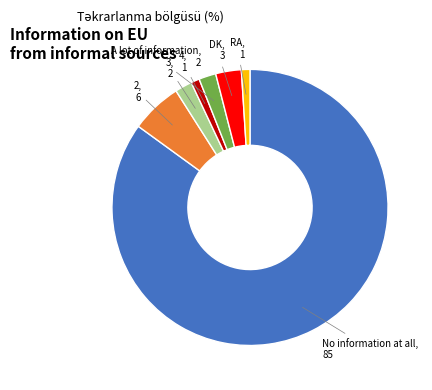

How many slices are in this pie chart?

7